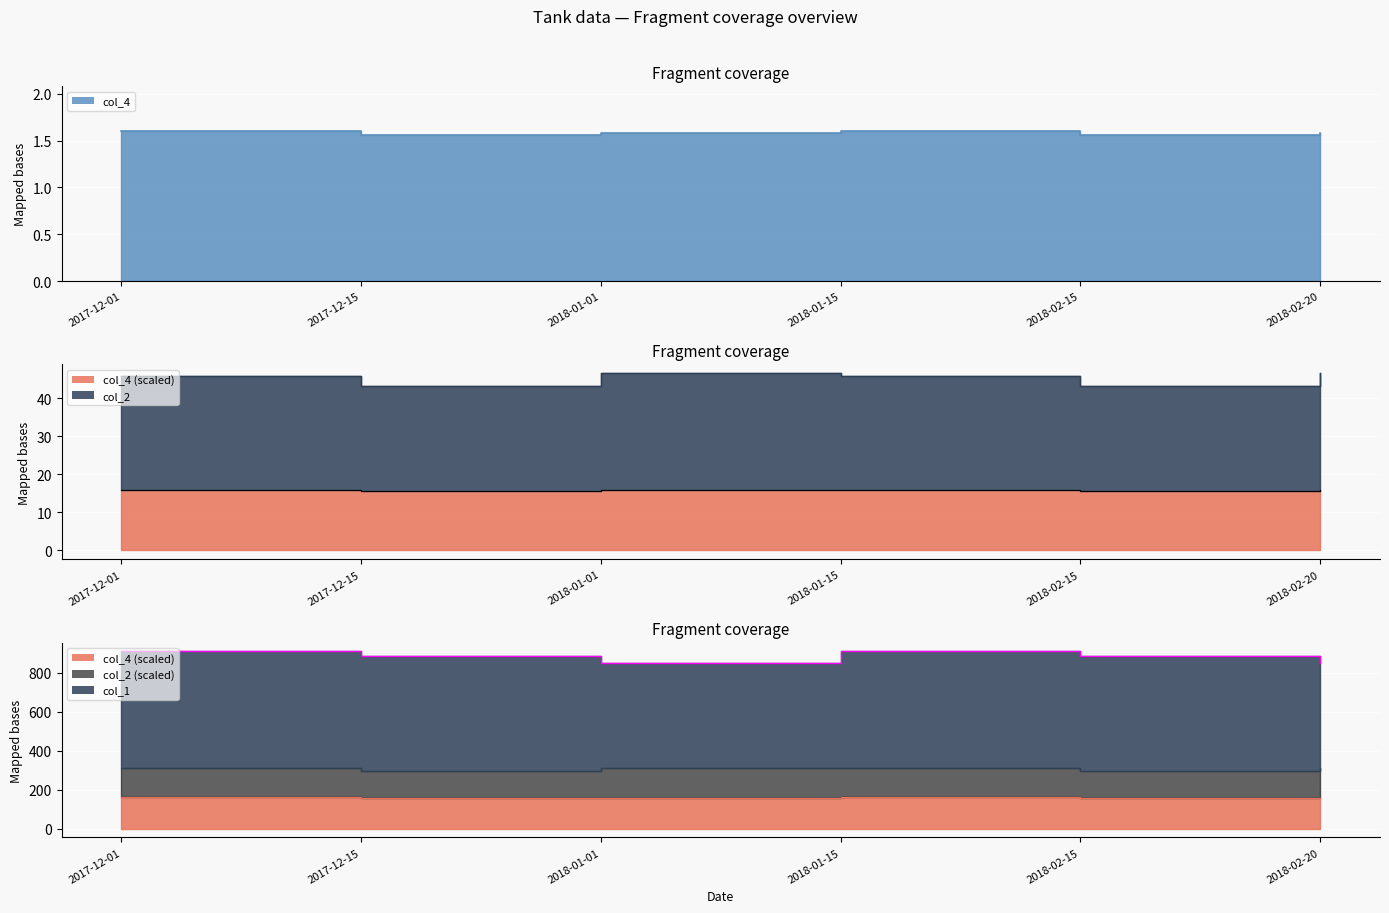

Between 2017-12-15 and 2018-02-20, which series saw the biggest shift?

col_2